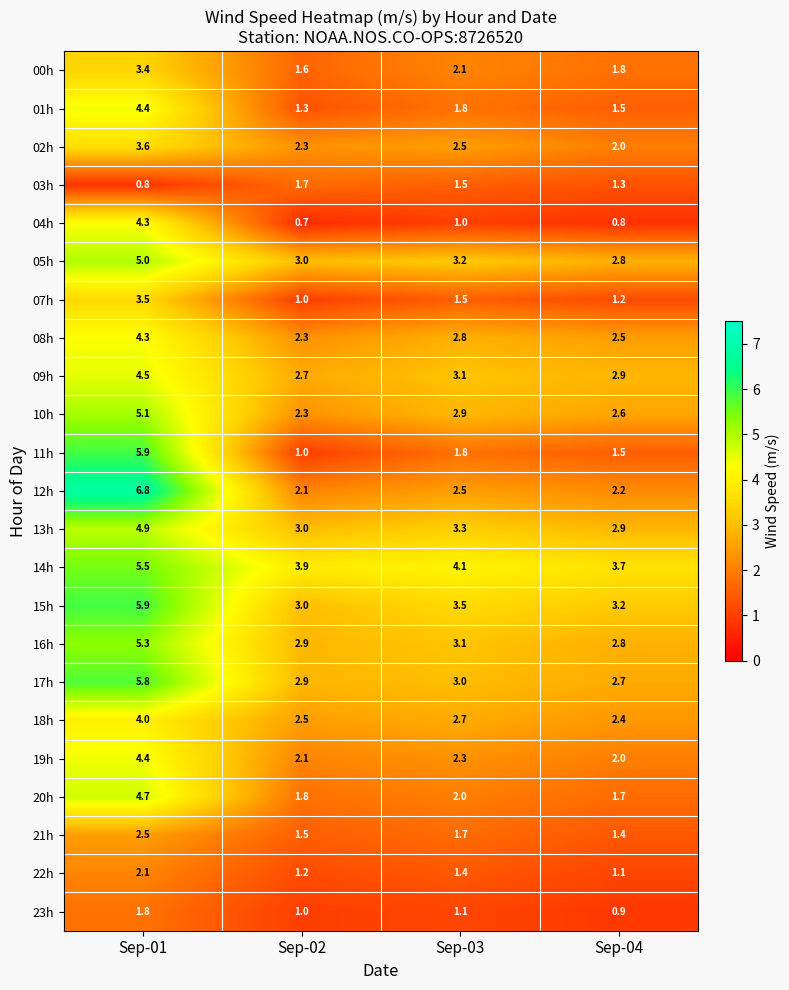

List the labels in order of 10h value, largest first.

Sep-01, Sep-03, Sep-04, Sep-02